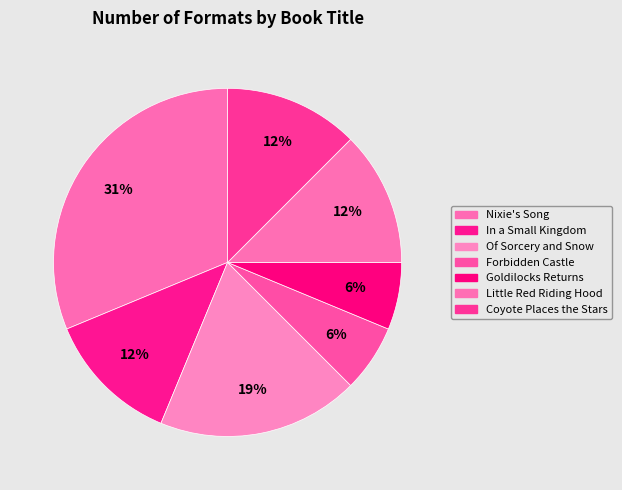

How many segments does this pie chart have?

7